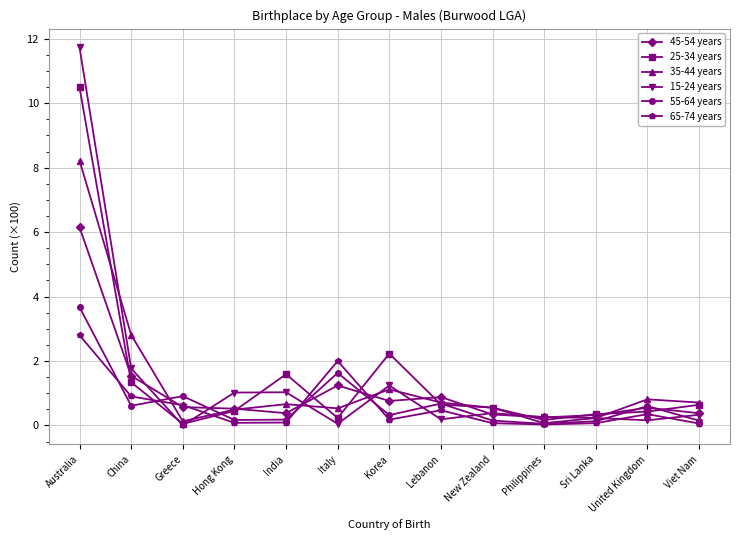

True or false: 25-34 years has a value of 0.6 at Viet Nam.

True